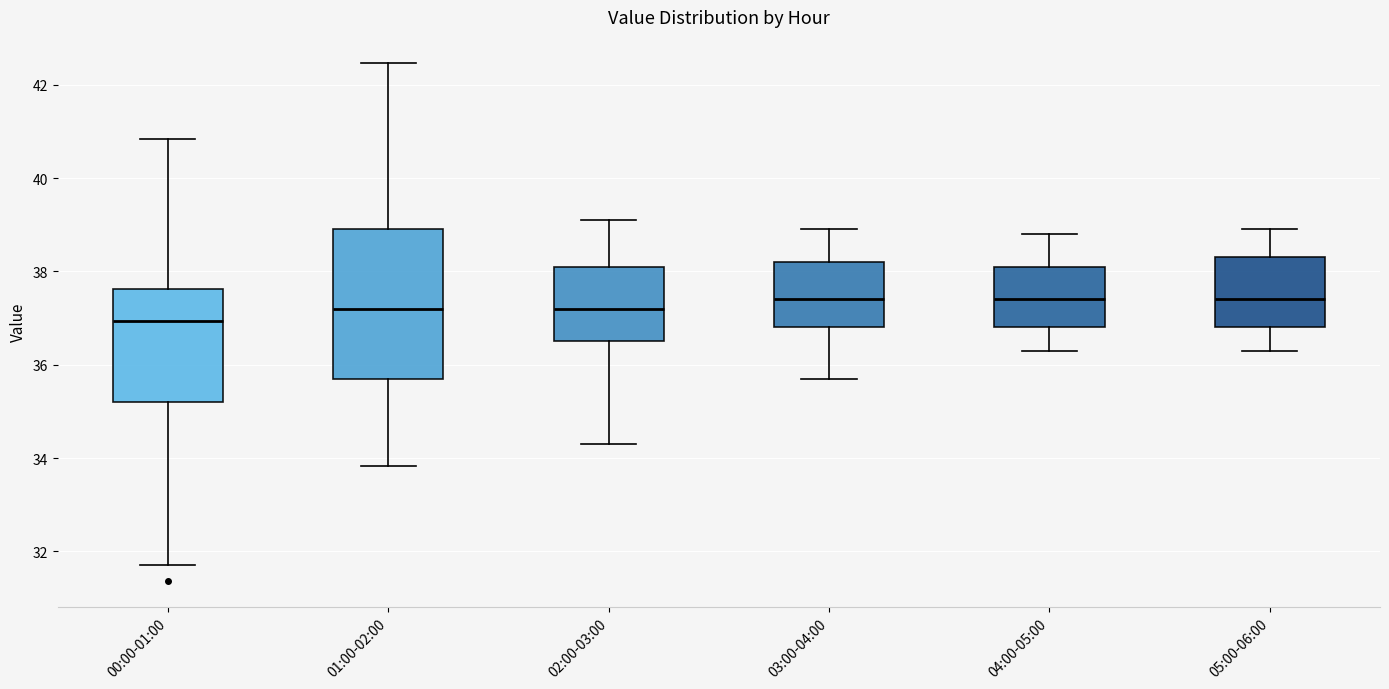

Reading left to right, transcribe this box plot: for each box, give where its median line is, the range the box spans, and where its two whiskers end, as read against the y-axis. The values are not printed on the chart, so give them approximately, as read against the axis.

00:00-01:00: median 37.0, box 35.2 to 37.6, whiskers 31.8 to 40.8
01:00-02:00: median 37.2, box 35.8 to 39.0, whiskers 33.8 to 42.4
02:00-03:00: median 37.2, box 36.6 to 38.2, whiskers 34.4 to 39.2
03:00-04:00: median 37.4, box 36.8 to 38.2, whiskers 35.8 to 39.0
04:00-05:00: median 37.4, box 36.8 to 38.2, whiskers 36.4 to 38.8
05:00-06:00: median 37.4, box 36.8 to 38.4, whiskers 36.4 to 39.0